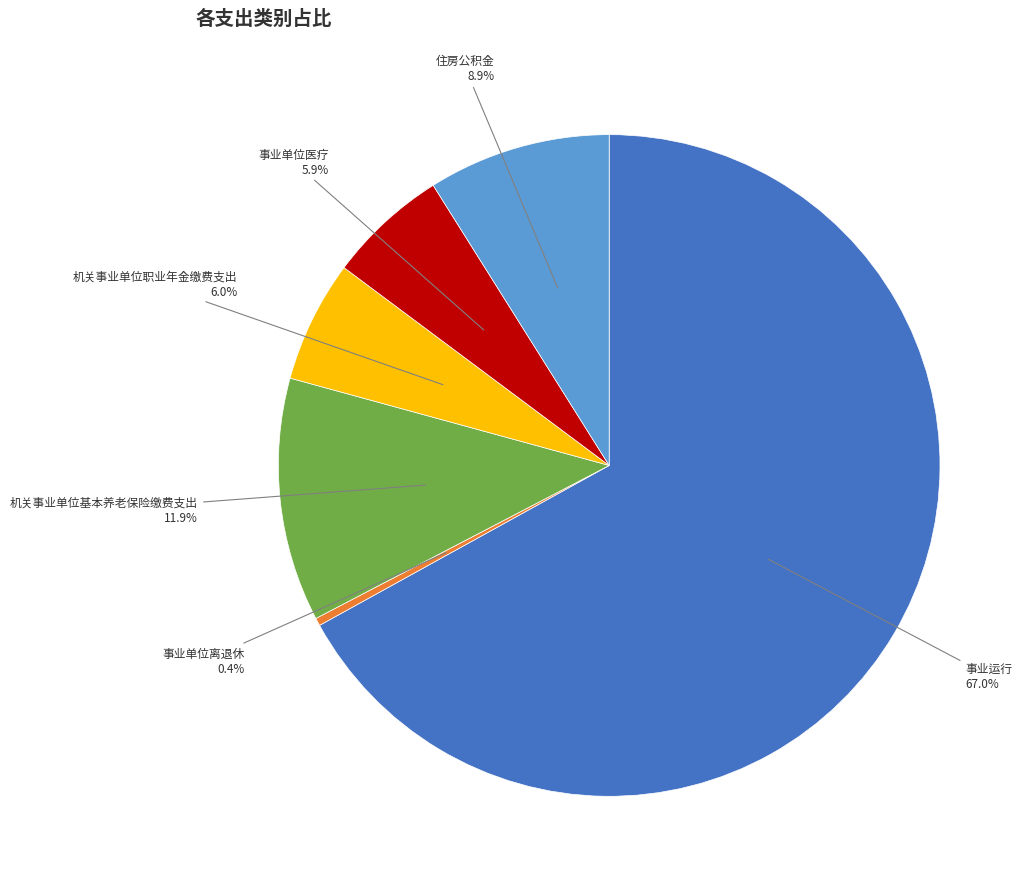

Is there a majority slice in this chart?

Yes